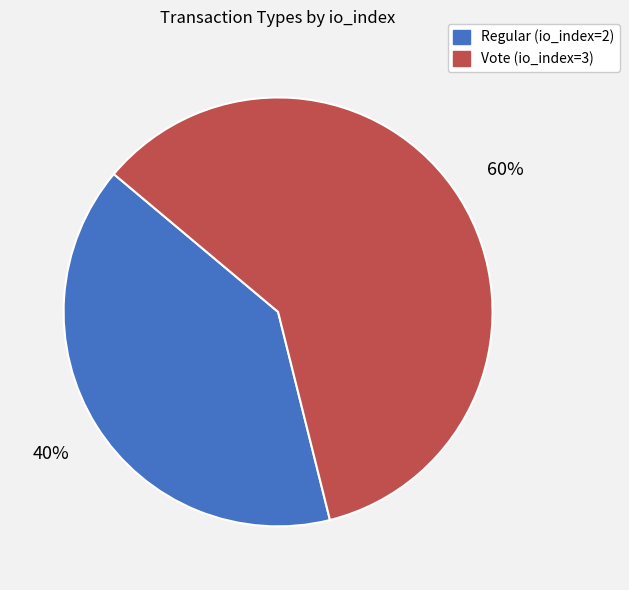

To the nearest percent, what is the combined percentage of Vote (io_index=3) and Regular (io_index=2)?

100%